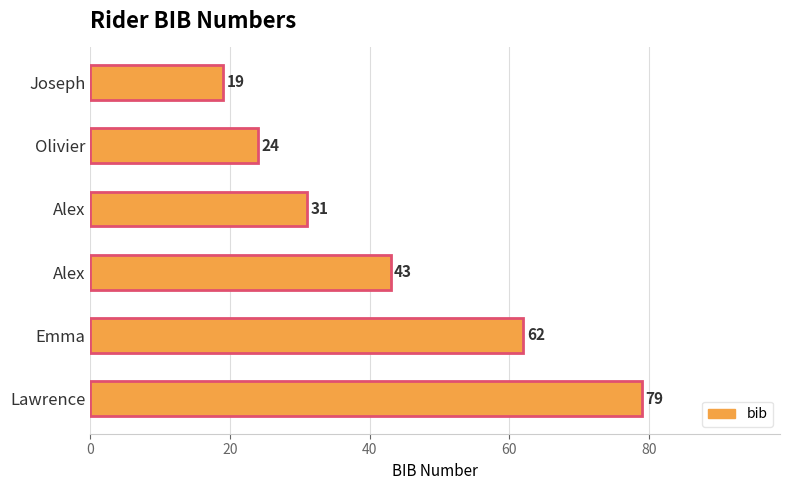

Are the bars horizontal?

Yes